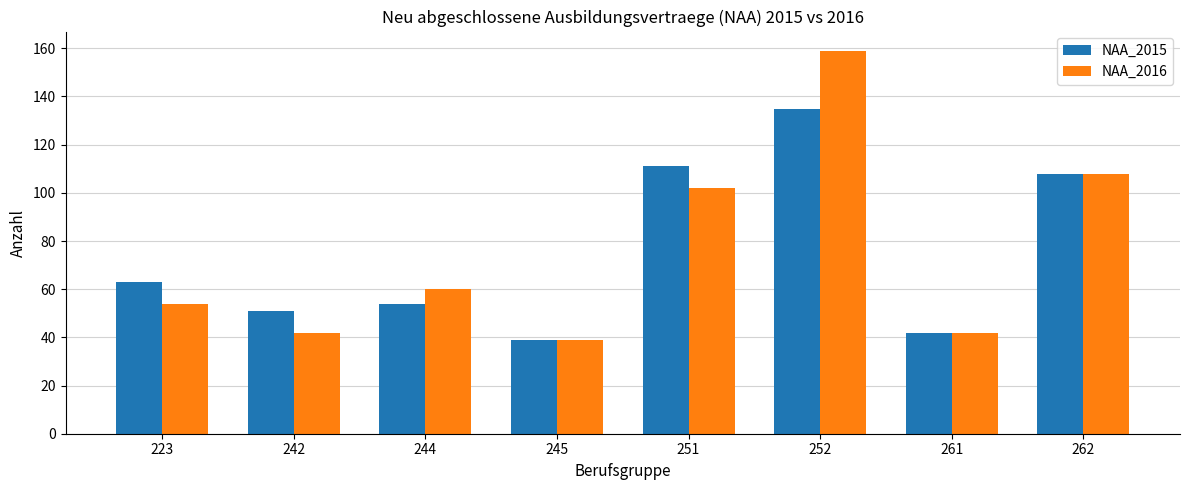

True or false: NAA_2016 has a value of 24 at 223.

False